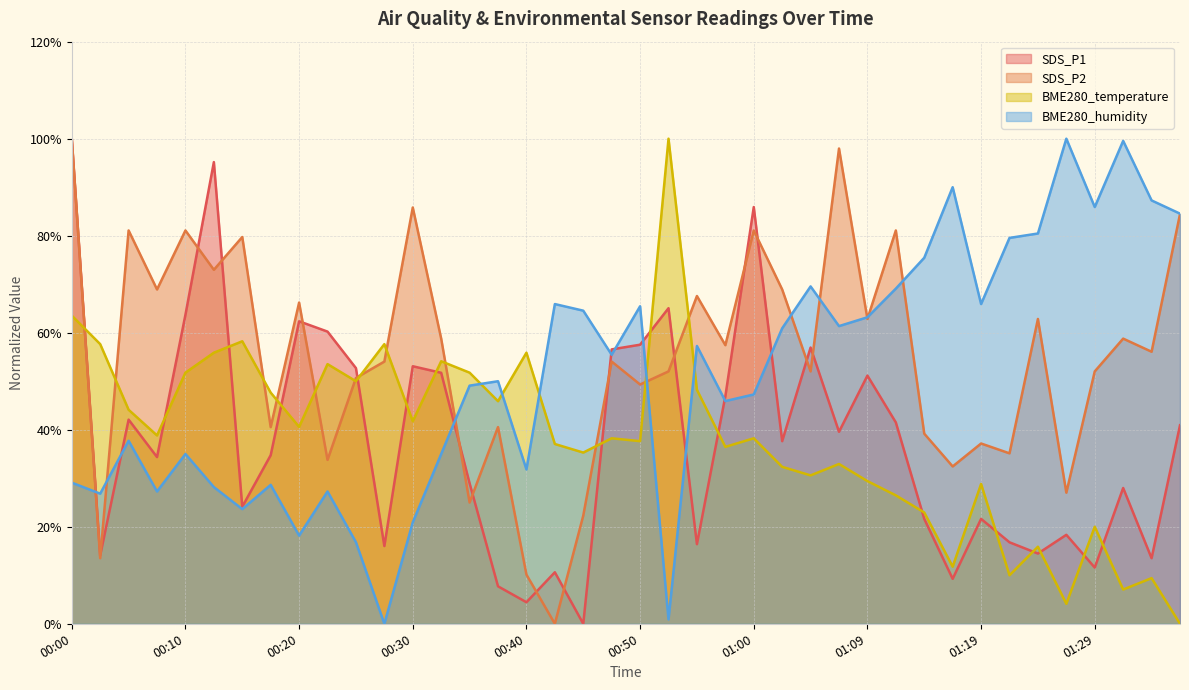

What is the label of the 35th point from the left?

01:24